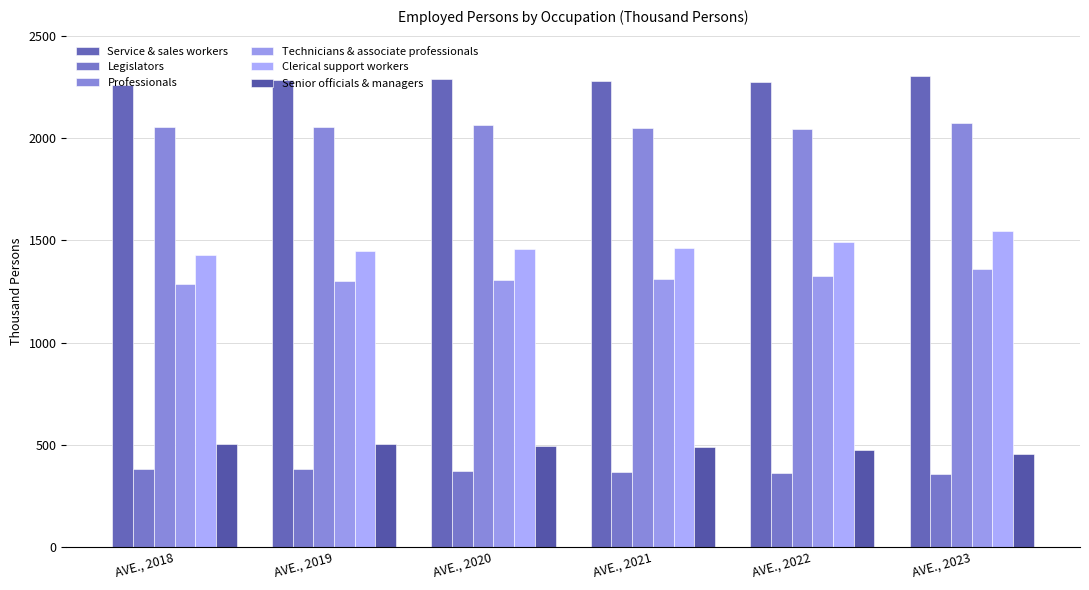

What value does the Technicians & associate professionals series have at AVE., 2020?

1306